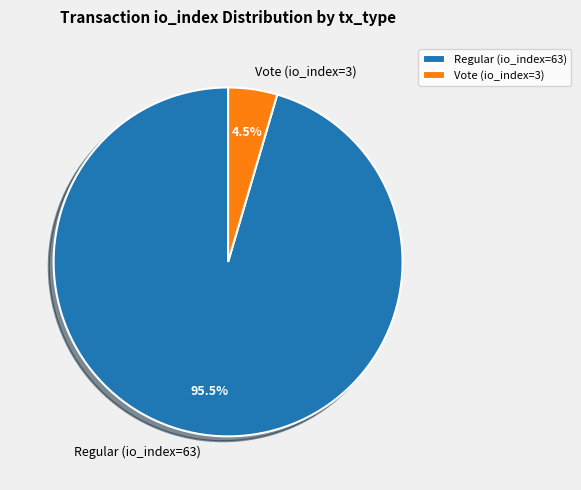

Count the number of slices in the pie.

2